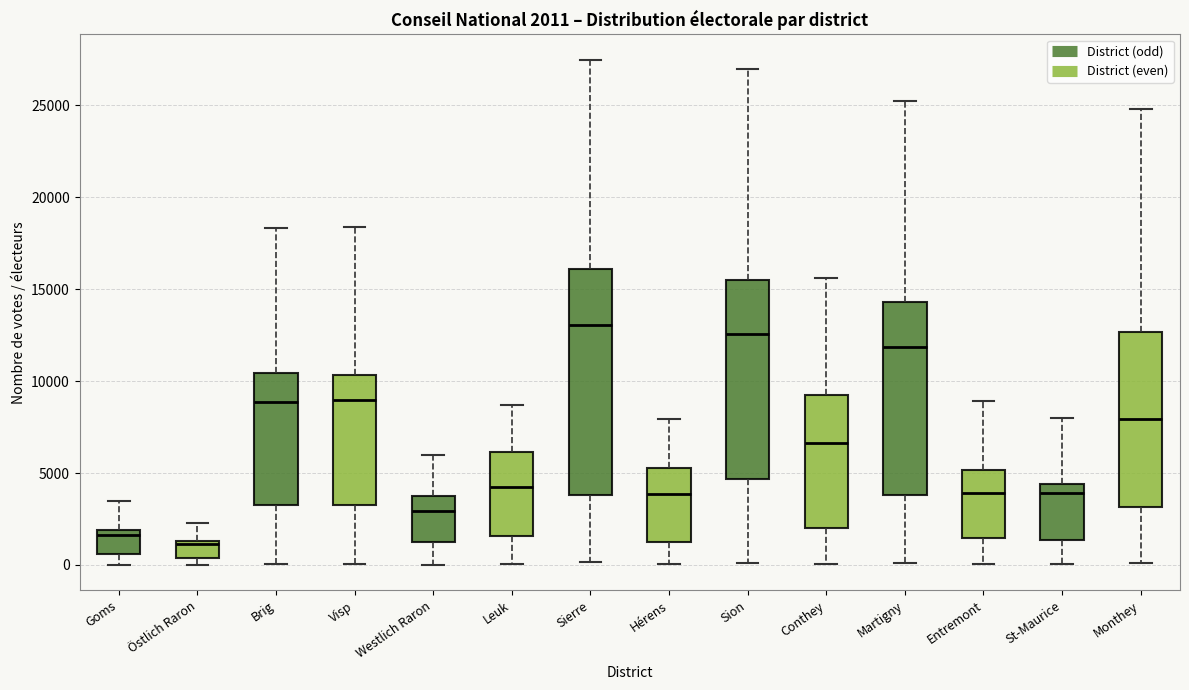

Which box is the tallest, from its lower edge to its upper edge?

Sierre